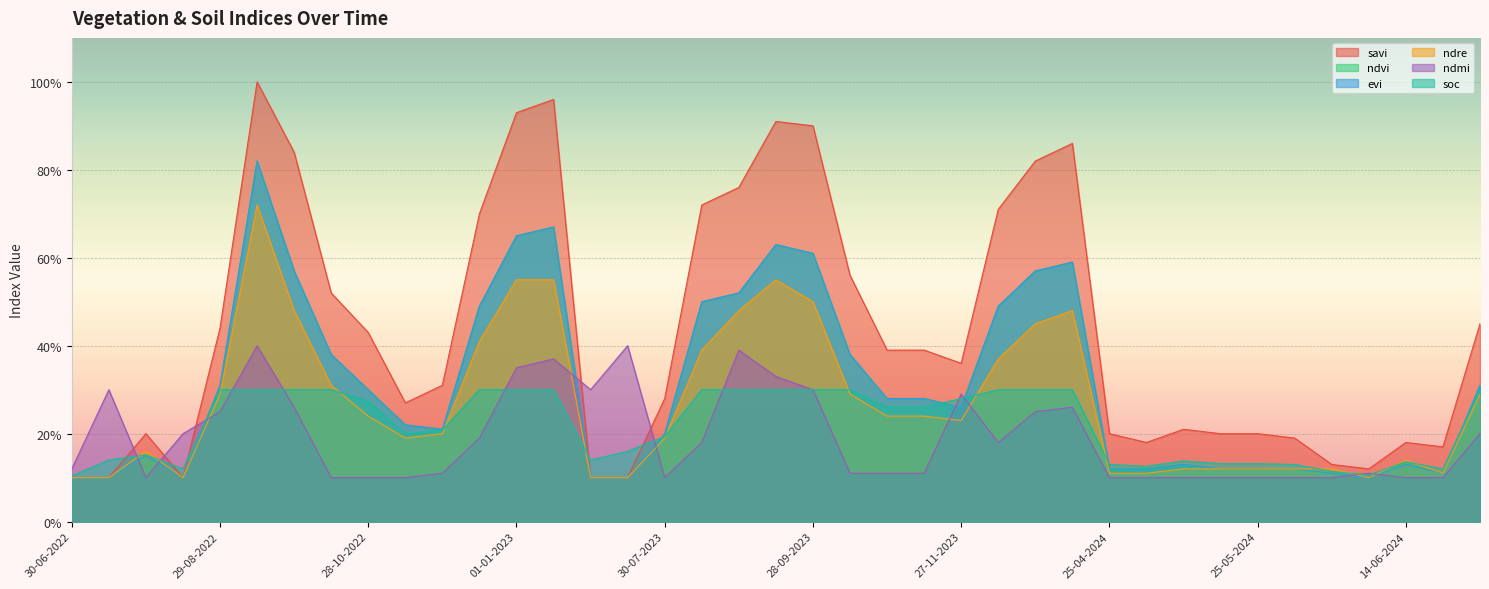

Reading left to right, what are all the values shown in this chart?

savi: 0.1	0.1	0.2	0.1	0.4	1.0	0.8	0.5	0.4	0.3	0.3	0.7	0.9	1.0	0.1	0.1	0.3	0.7	0.8	0.9	0.9	0.6	0.4	0.4	0.4	0.7	0.8	0.9	0.2	0.2	0.2	0.2	0.2	0.2	0.1	0.1	0.2	0.2	0.5
ndvi: 0.1	0.1	0.1	0.1	0.3	0.8	0.6	0.4	0.3	0.2	0.2	0.5	0.7	0.7	0.1	0.1	0.2	0.5	0.5	0.6	0.6	0.4	0.3	0.3	0.3	0.5	0.6	0.6	0.1	0.1	0.1	0.1	0.1	0.1	0.1	0.1	0.1	0.1	0.3
evi: 0.1	0.1	0.1	0.1	0.3	0.8	0.6	0.4	0.3	0.2	0.2	0.5	0.7	0.7	0.1	0.1	0.2	0.5	0.5	0.6	0.6	0.4	0.3	0.3	0.3	0.5	0.6	0.6	0.1	0.1	0.1	0.1	0.1	0.1	0.1	0.1	0.1	0.1	0.3
ndre: 0.1	0.1	0.2	0.1	0.3	0.7	0.5	0.3	0.2	0.2	0.2	0.4	0.6	0.6	0.1	0.1	0.2	0.4	0.5	0.6	0.5	0.3	0.2	0.2	0.2	0.4	0.5	0.5	0.1	0.1	0.1	0.1	0.1	0.1	0.1	0.1	0.1	0.1	0.3
ndmi: 0.1	0.3	0.1	0.2	0.2	0.4	0.3	0.1	0.1	0.1	0.1	0.2	0.3	0.4	0.3	0.4	0.1	0.2	0.4	0.3	0.3	0.1	0.1	0.1	0.3	0.2	0.2	0.3	0.1	0.1	0.1	0.1	0.1	0.1	0.1	0.1	0.1	0.1	0.2
soc: 0.1	0.1	0.2	0.1	0.3	0.3	0.3	0.3	0.3	0.2	0.2	0.3	0.3	0.3	0.1	0.2	0.2	0.3	0.3	0.3	0.3	0.3	0.3	0.3	0.3	0.3	0.3	0.3	0.1	0.1	0.1	0.1	0.1	0.1	0.1	0.1	0.1	0.1	0.3